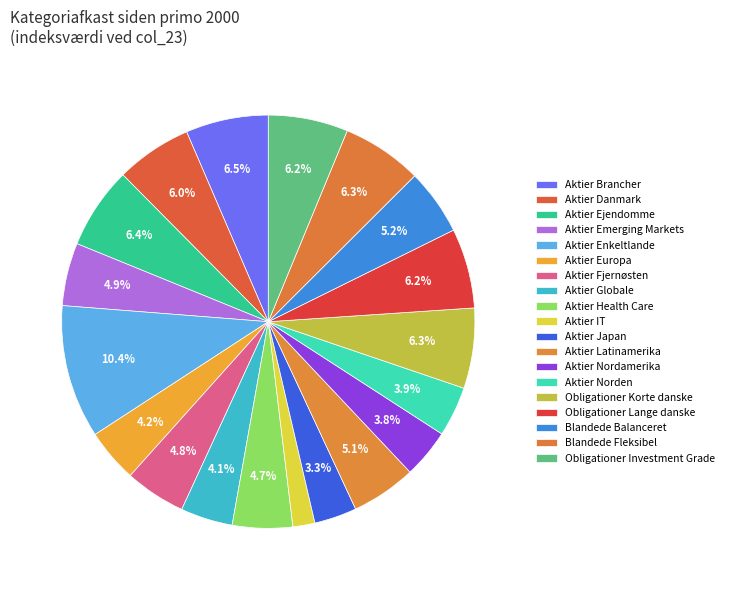

How many slices are in this pie chart?

19